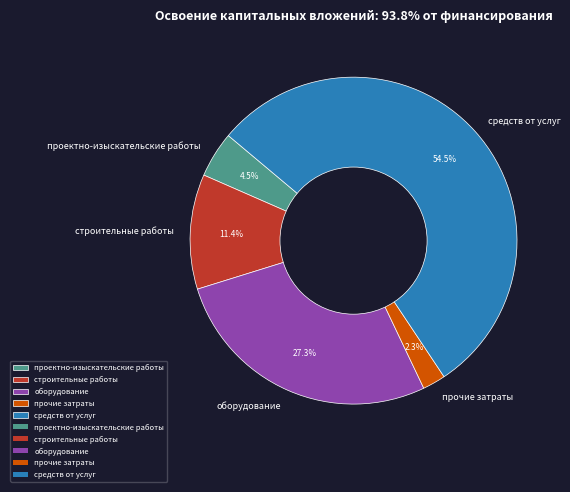

To the nearest percent, what is the difference between the largest and smallest slice percentages?

52%